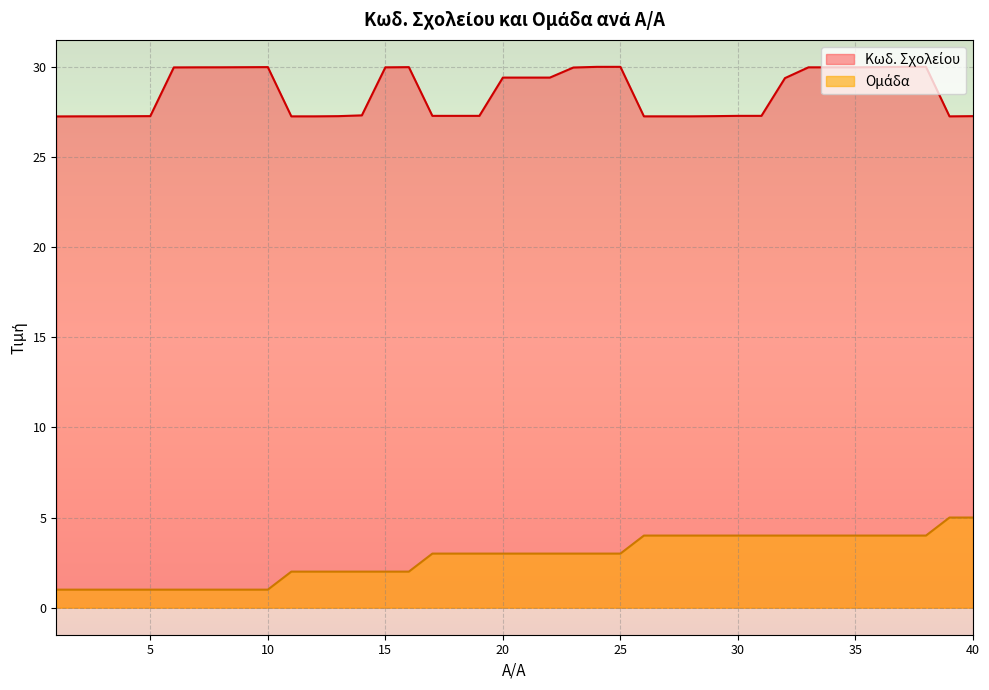

Reading left to right, extract all data points from this chart.

Κωδ. Σχολείου: 1=27.2	2=27.3	3=27.3	4=27.3	5=27.3	6=30.0	7=30.0	8=30.0	9=30.0	10=30.0	11=27.3	12=27.3	13=27.3	14=27.3	15=30.0	16=30.0	17=27.3	18=27.3	19=27.3	20=29.4	21=29.4	22=29.4	23=30.0	24=30.0	25=30.0	26=27.3	27=27.3	28=27.3	29=27.3	30=27.3	31=27.3	32=29.4	33=30.0	34=30.0	35=30.0	36=30.0	37=30.0	38=30.0	39=27.3	40=27.3
Ομάδα: 1=1.0	2=1.0	3=1.0	4=1.0	5=1.0	6=1.0	7=1.0	8=1.0	9=1.0	10=1.0	11=2.0	12=2.0	13=2.0	14=2.0	15=2.0	16=2.0	17=3.0	18=3.0	19=3.0	20=3.0	21=3.0	22=3.0	23=3.0	24=3.0	25=3.0	26=4.0	27=4.0	28=4.0	29=4.0	30=4.0	31=4.0	32=4.0	33=4.0	34=4.0	35=4.0	36=4.0	37=4.0	38=4.0	39=5.0	40=5.0